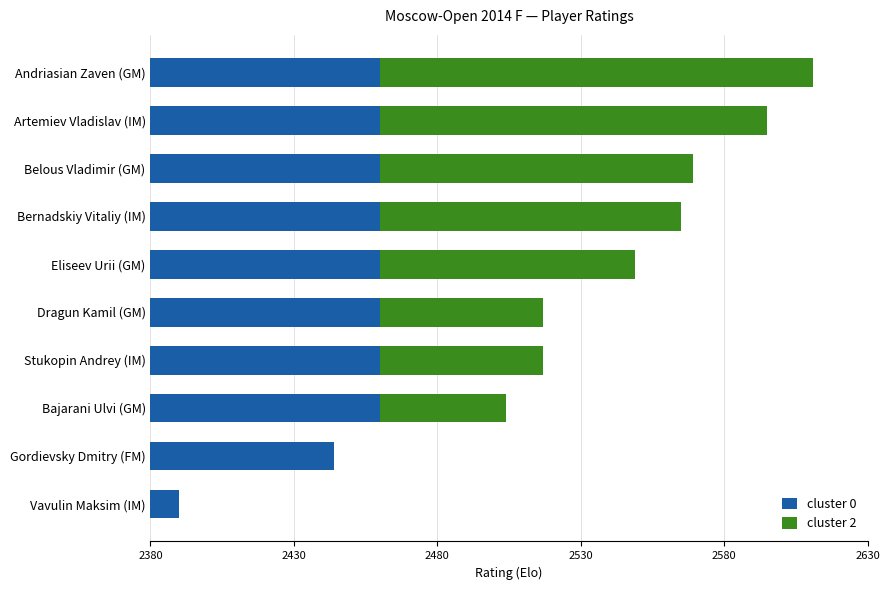

List the series in order of their peak value, highest first.

cluster 2, cluster 0